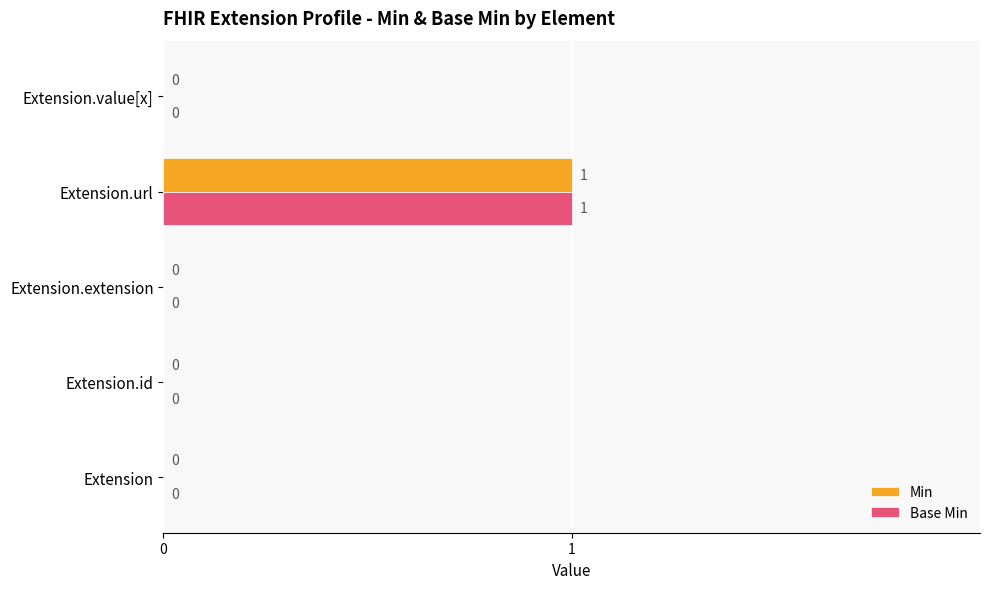

True or false: Min has a value of 0 at Extension.extension.

True